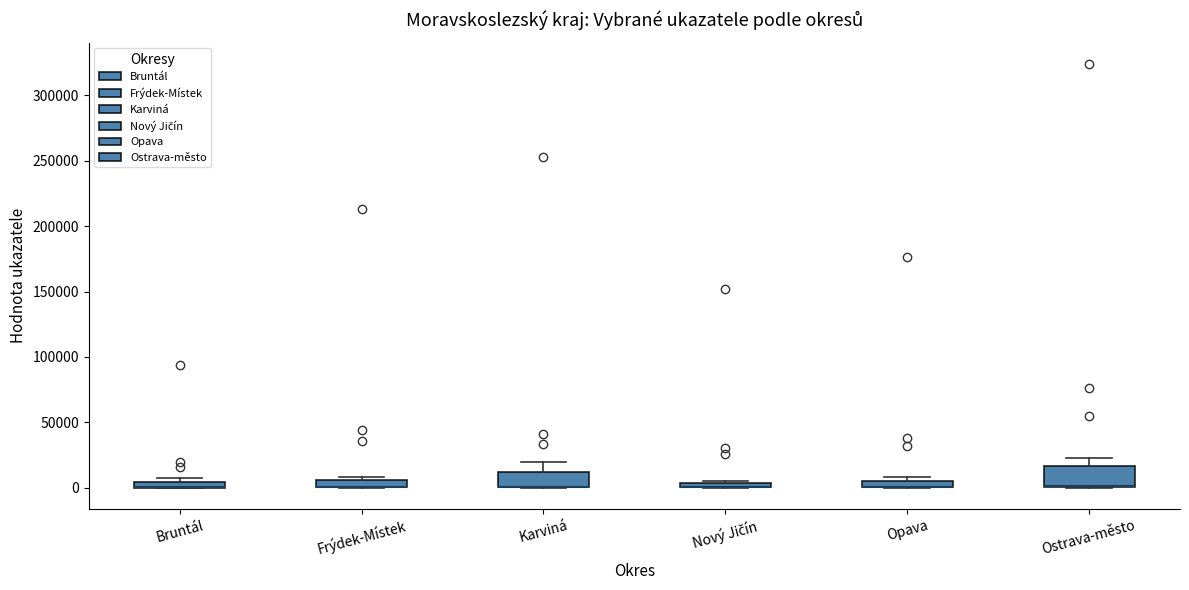

Where is the upper edge of the box for Karviná on the y-axis? The values are not printed on the chart, so give them approximately, as read against the axis.

10000